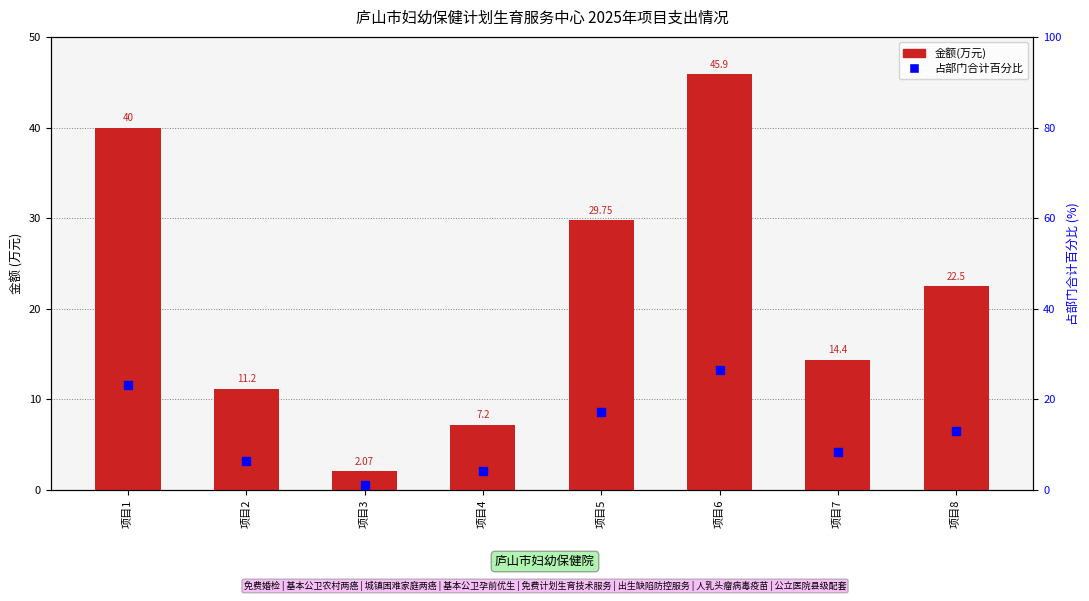

What is the total value across all series at 项目1?

63.1